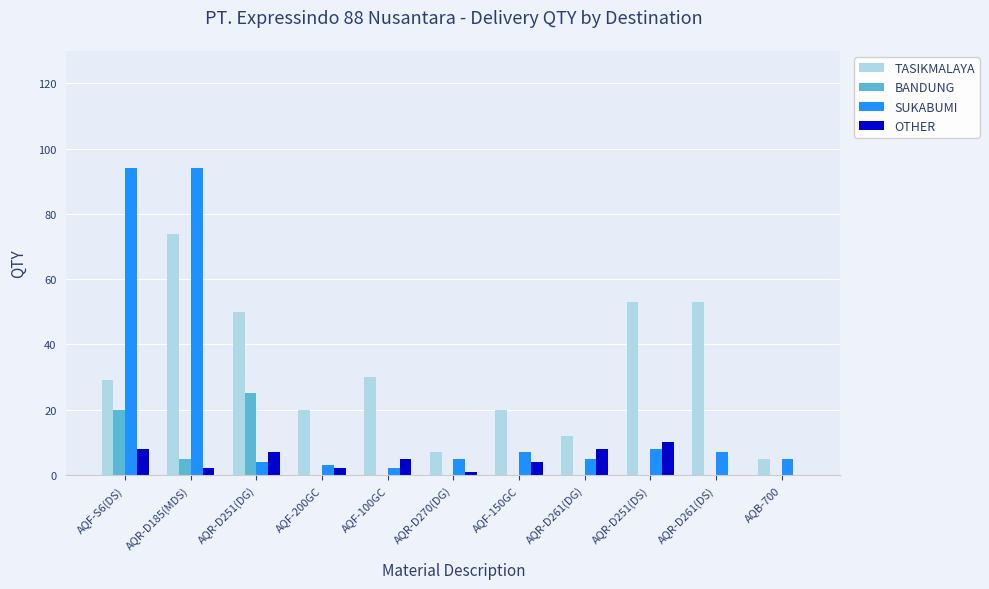

What are all the series names shown in the legend?

TASIKMALAYA, BANDUNG, SUKABUMI, OTHER